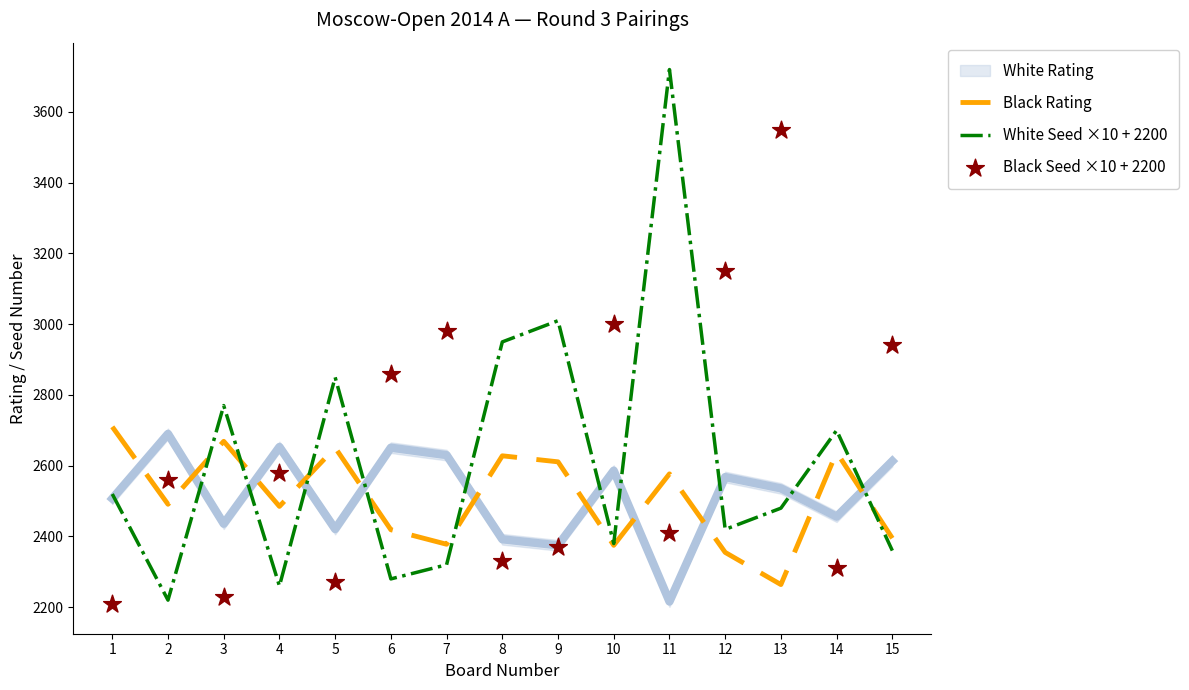

Which series contains the lowest Y value?

Black Seed ×10 + 2200